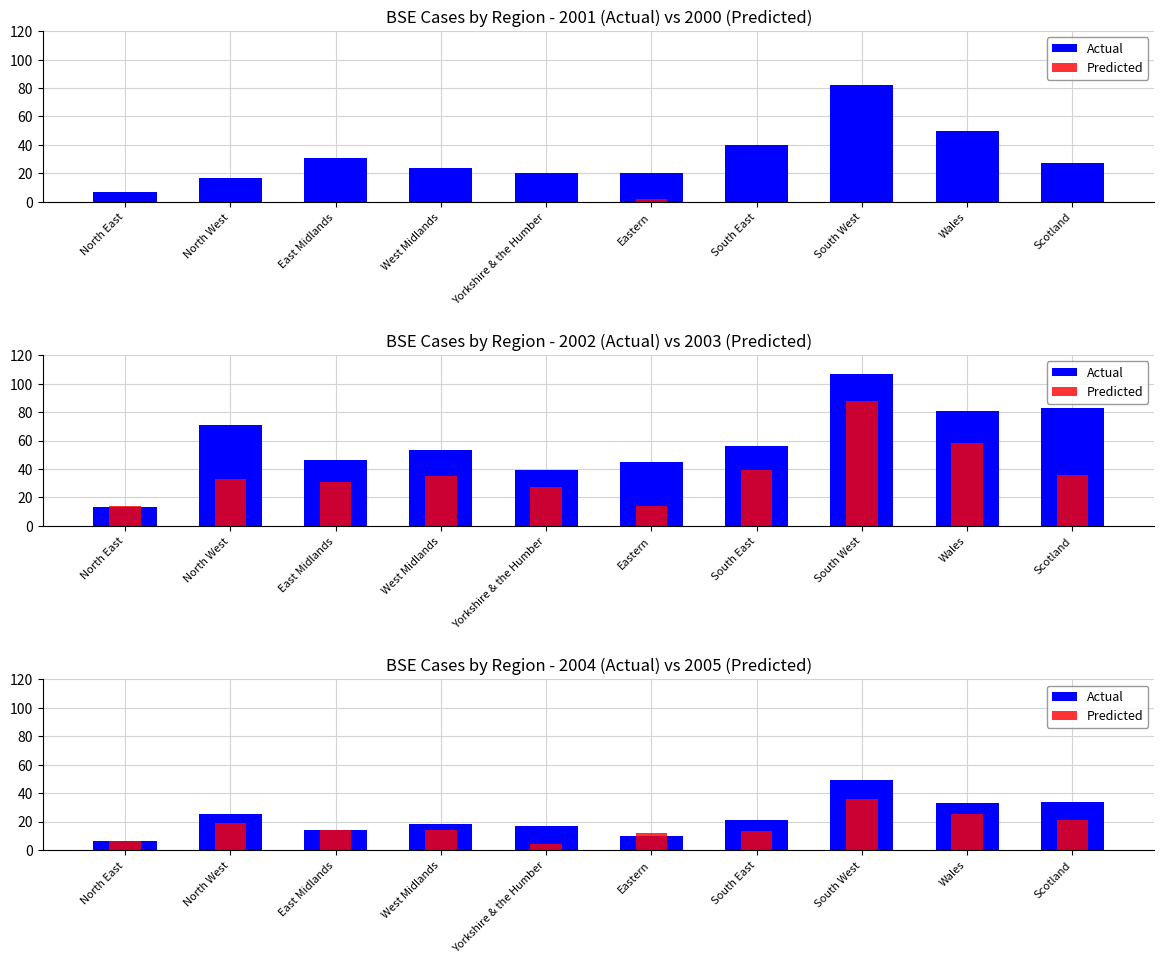

Which series has the widest spread of values?

Actual